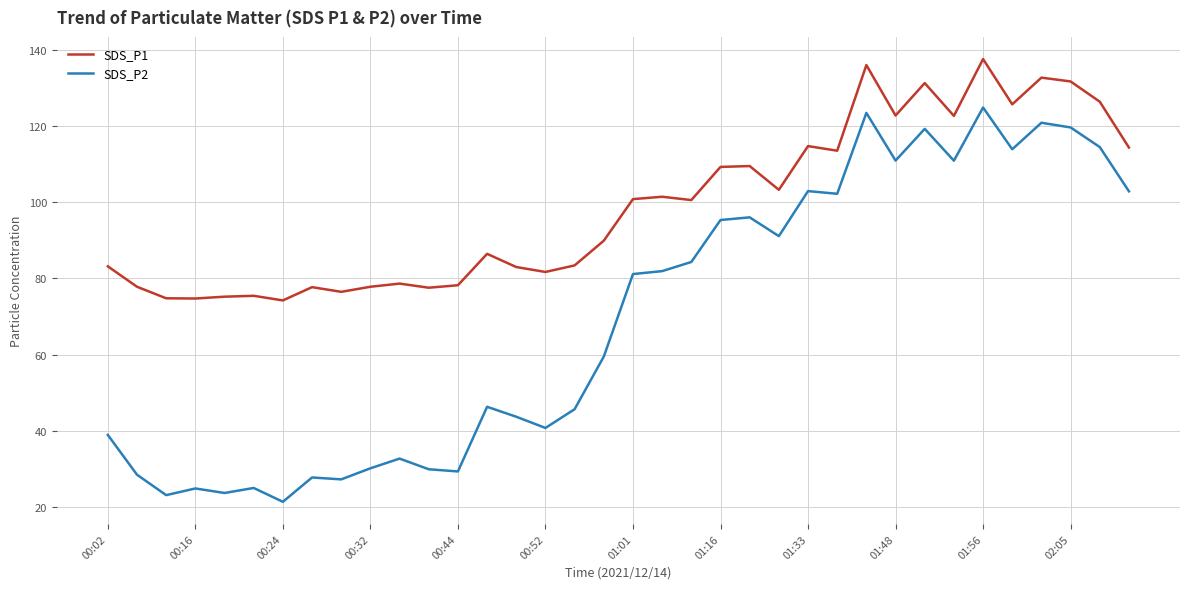

Which series has the largest total across all categories?

SDS_P1